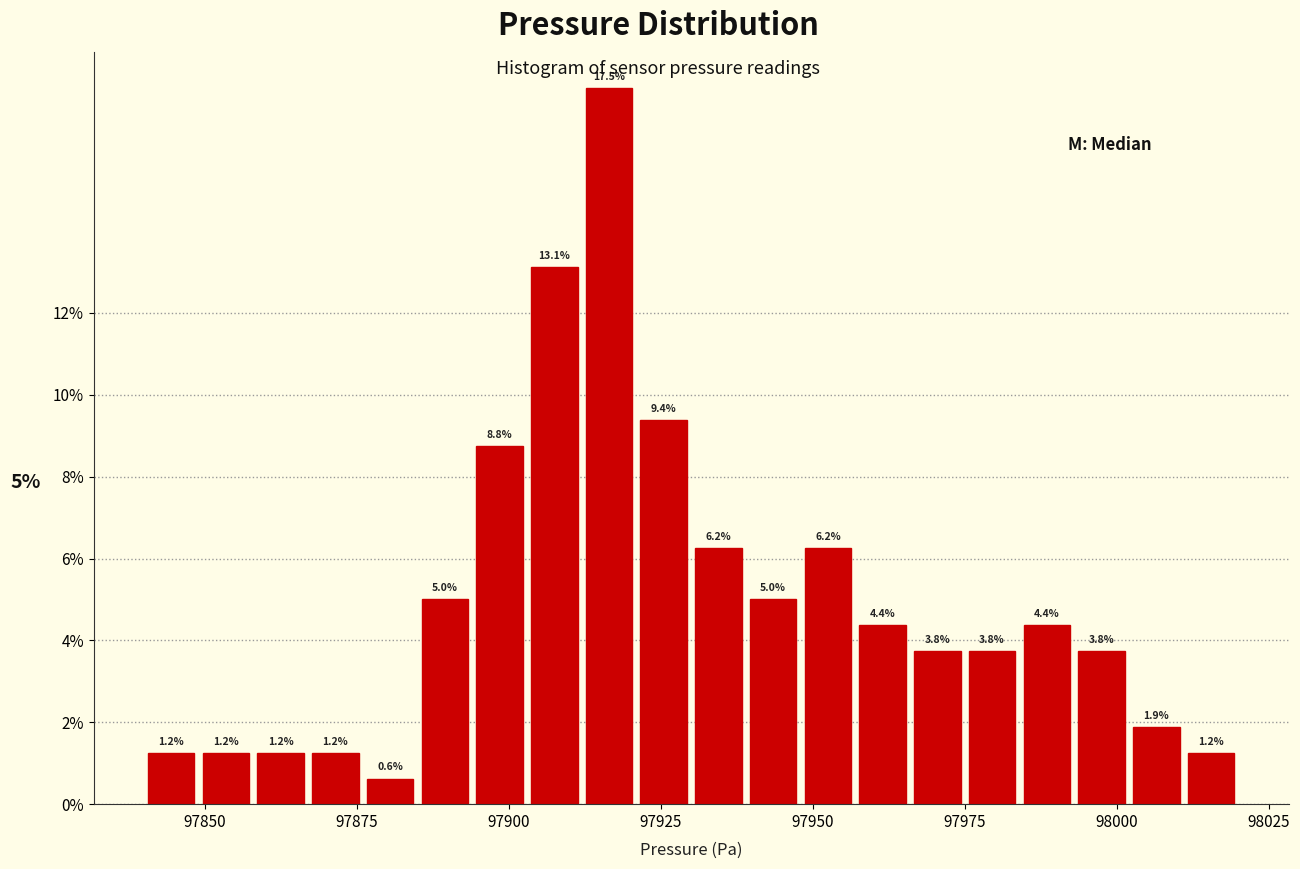

Around what value on the x-axis is the tallest bar? Give the approximate position of its centre, as read against the axis.

97915